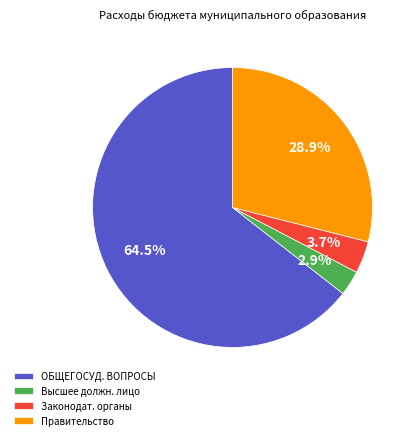

Does any single category account for the majority?

Yes